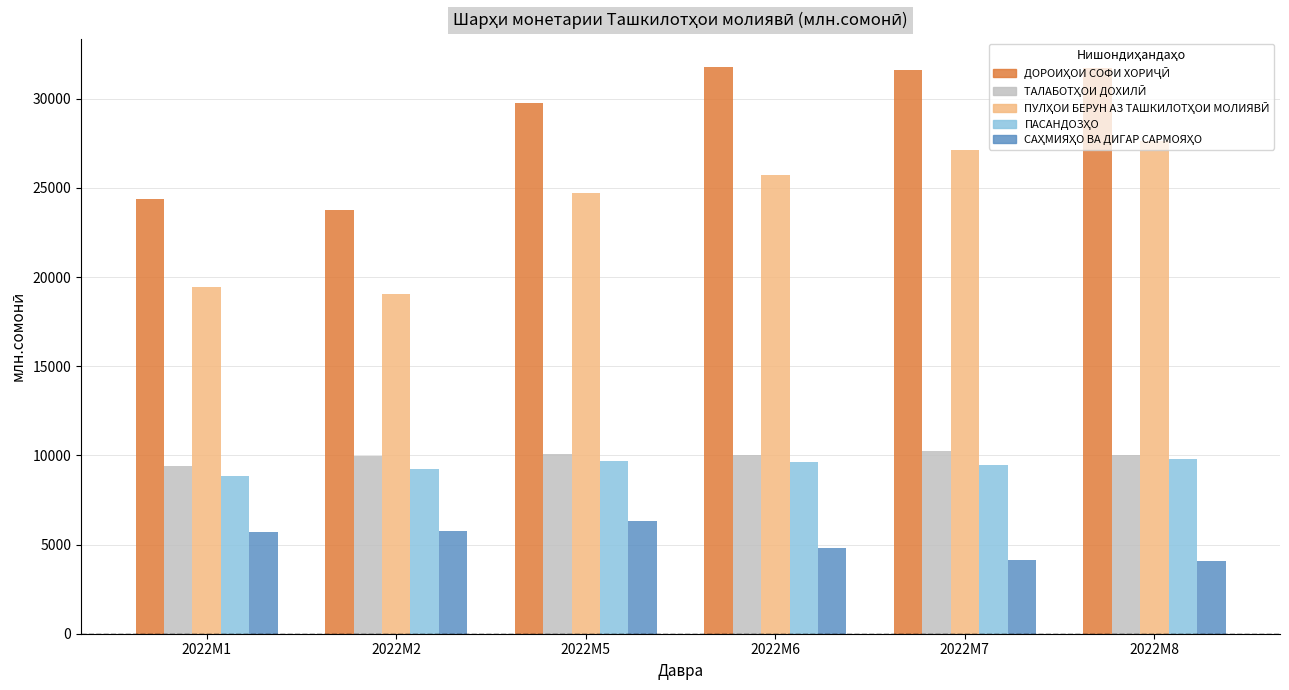

What is the difference between the highest and lowest values at 2022M1?

18686.6